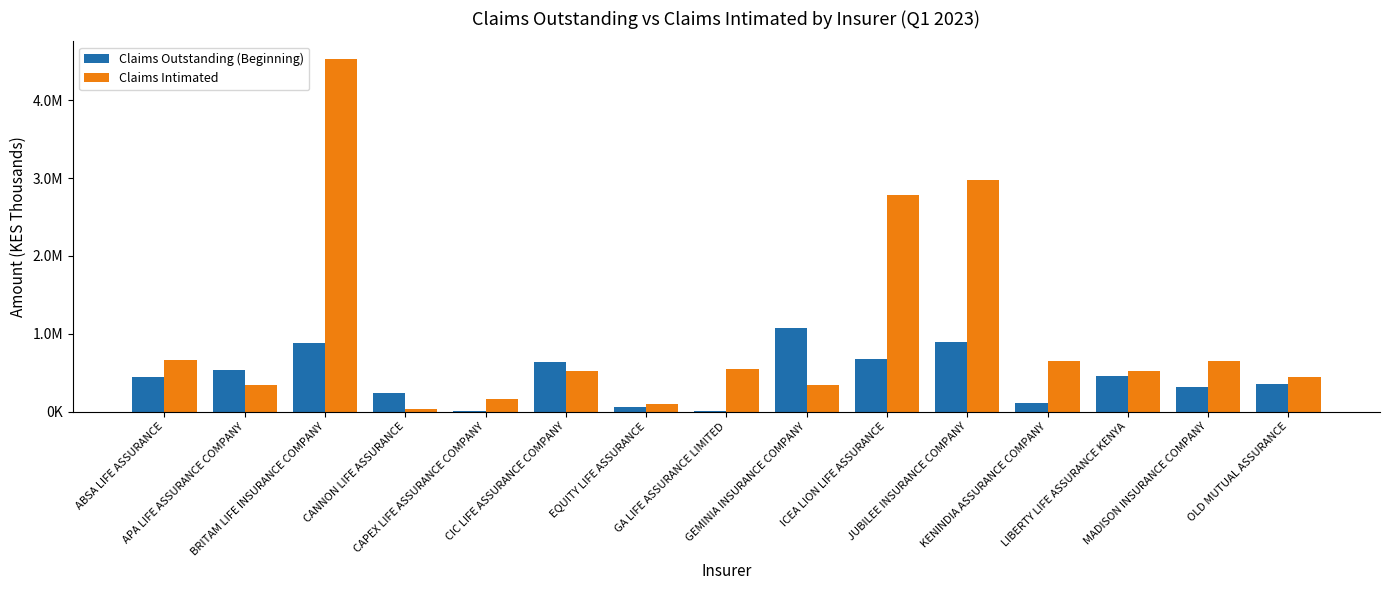

What is the label of the 1st bar from the left?

ABSA LIFE ASSURANCE